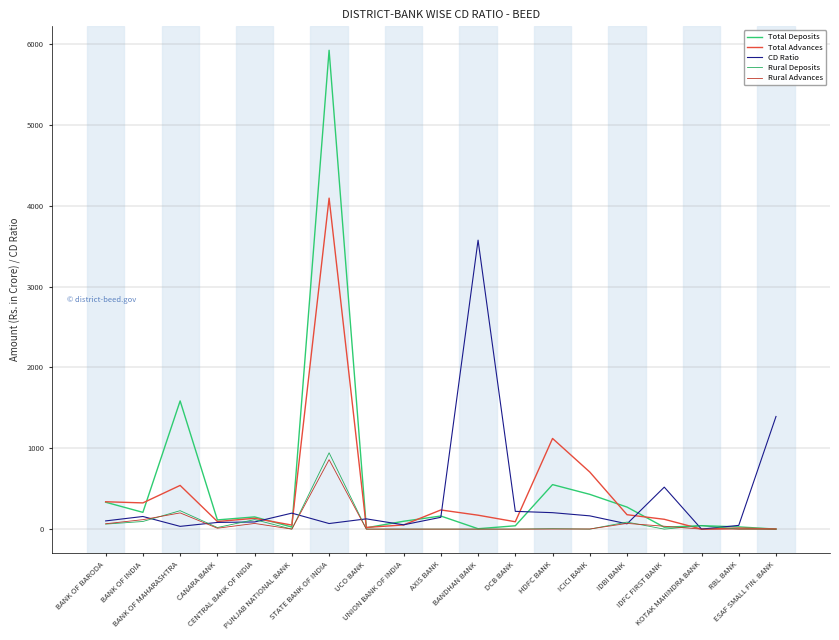

How many lines are shown in the chart?

5